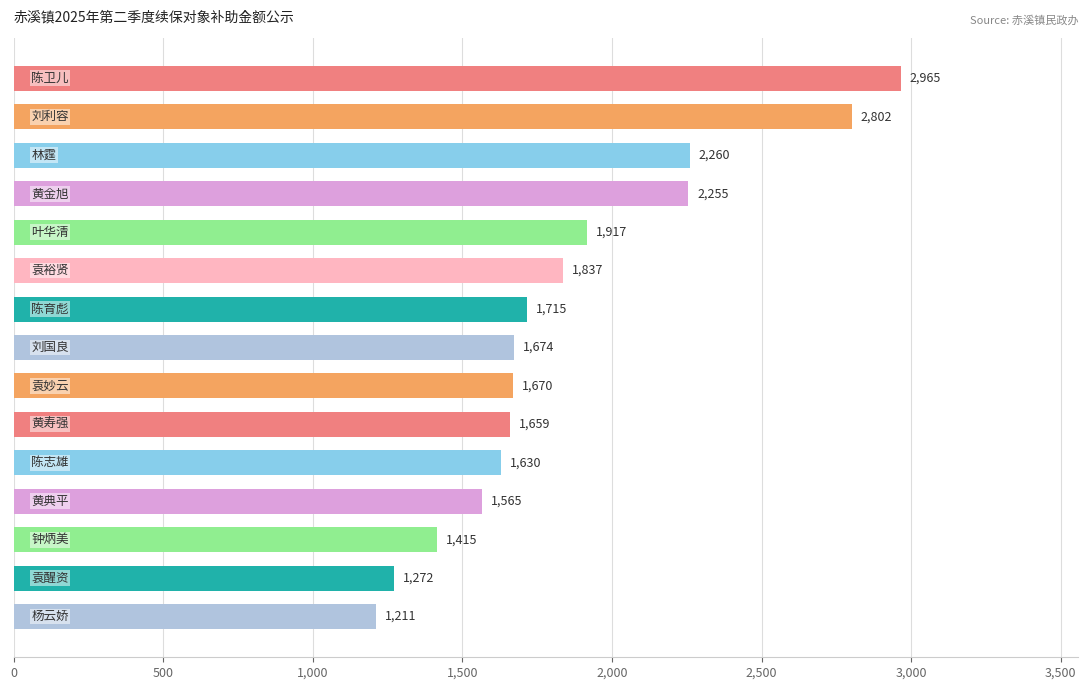

Reading top to bottom, extract all data points from this chart.

2965	2802	2260	2255	1917	1837	1715	1674	1670	1659	1630	1565	1415	1272	1211